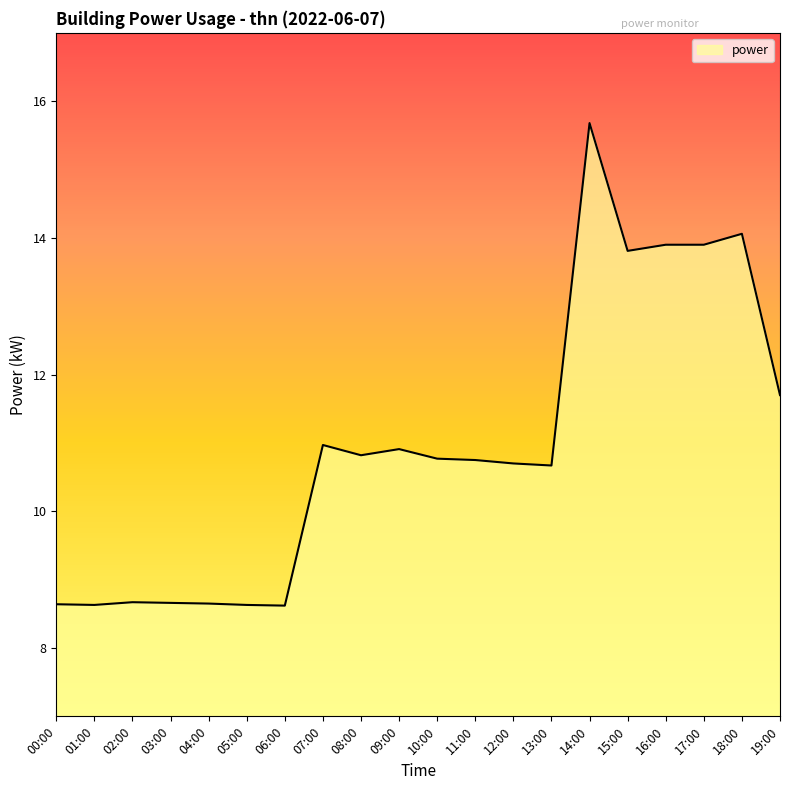

True or false: the data has more than 2 interior local peaks.

True